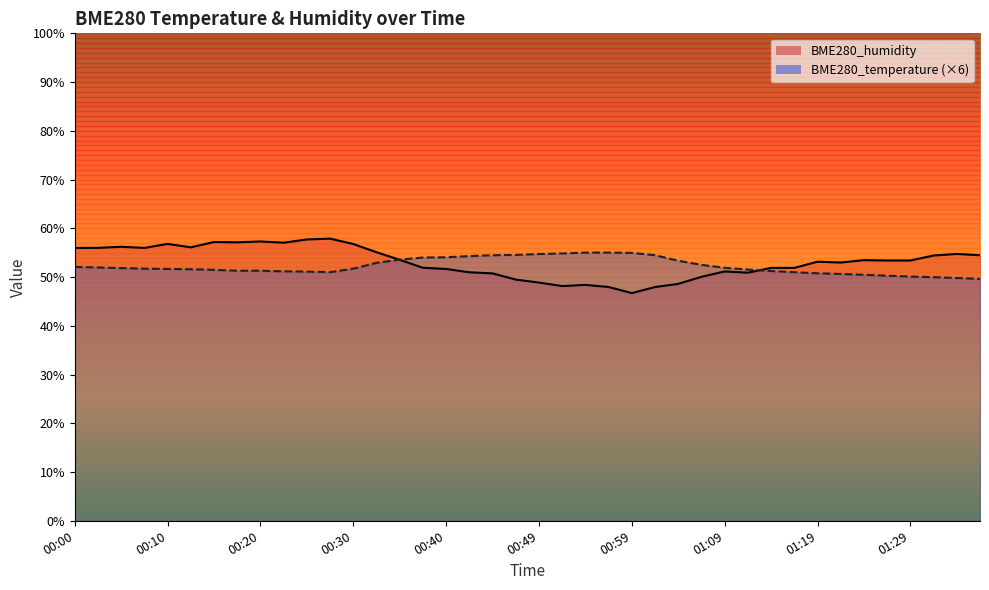

What is the maximum value for BME280_humidity?

57.9